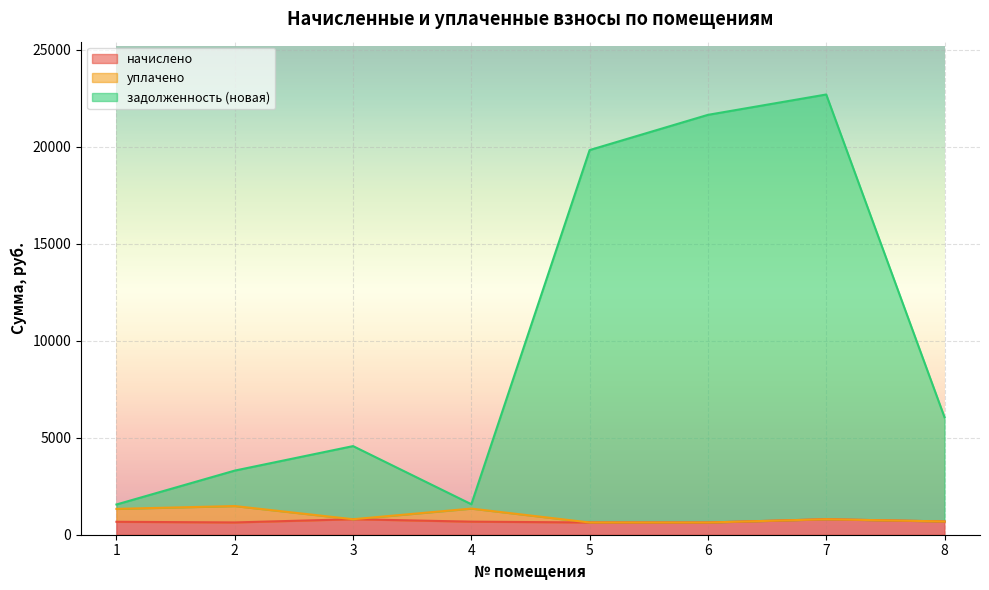

Reading left to right, transcribe all the data shown in this chart.

начислено: 666.5	633.7	799.4	673.8	631.9	630.1	799.4	684.7
уплачено: 1332.5	1478.7	799.4	1347.5	631.9	630.1	799.4	684.7
задолженность (новая): 1559.0	3307.4	4570.4	1572.1	19838.8	21654.4	22704.1	6057.5